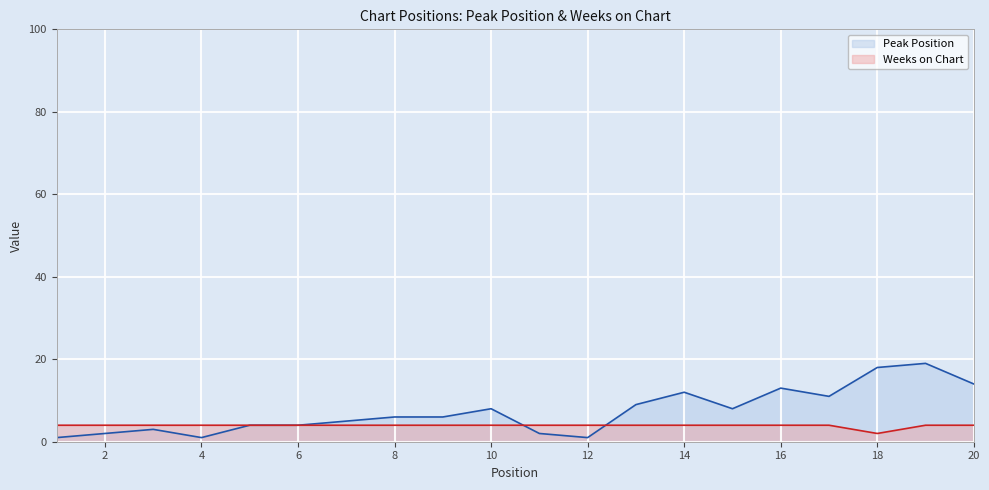

At how many categories does at least one series exceed 7?

9